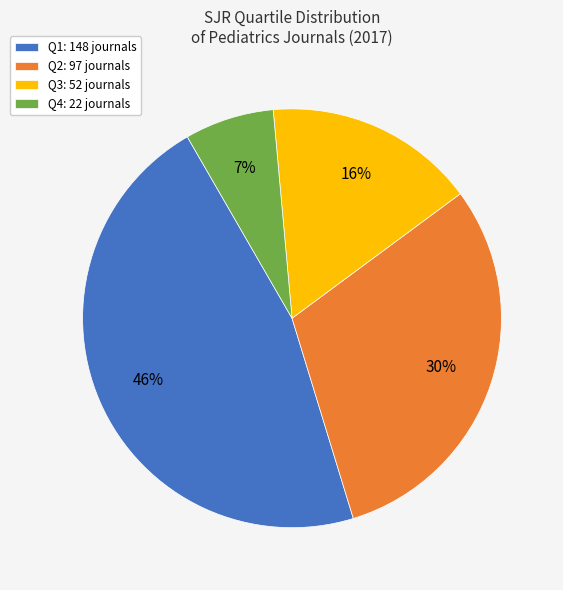

Do Q4: 22 journals and Q2: 97 journals together represent more than half of the pie?

No